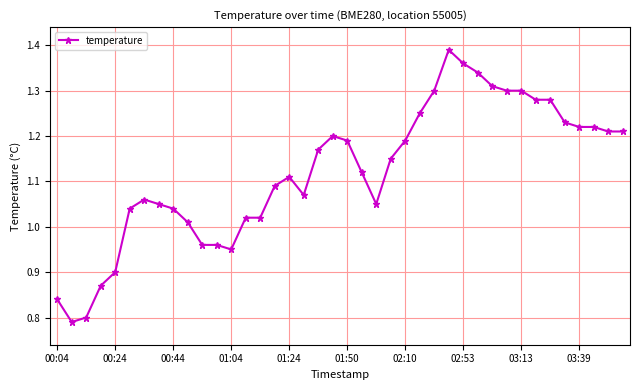

True or false: the data has more than 1 interior local peaks.

True